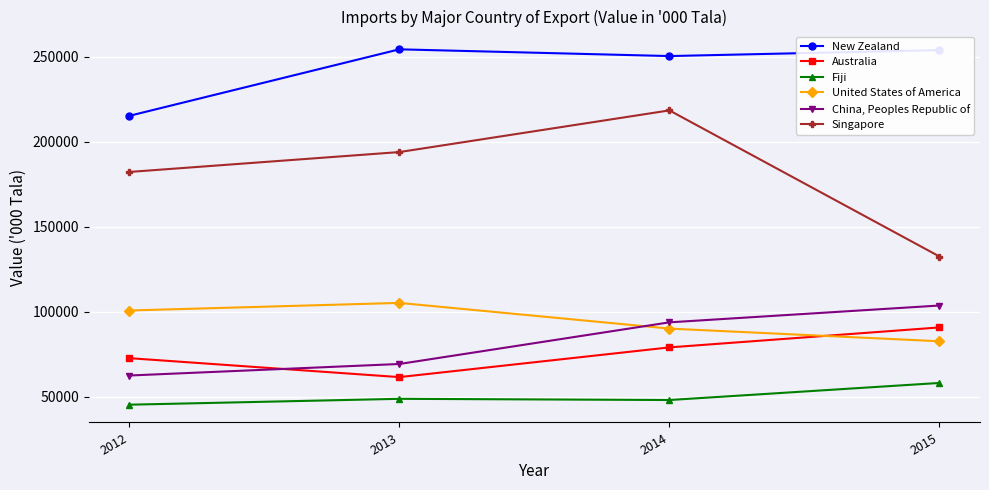

At which category is the sum across all series the highest?

2014